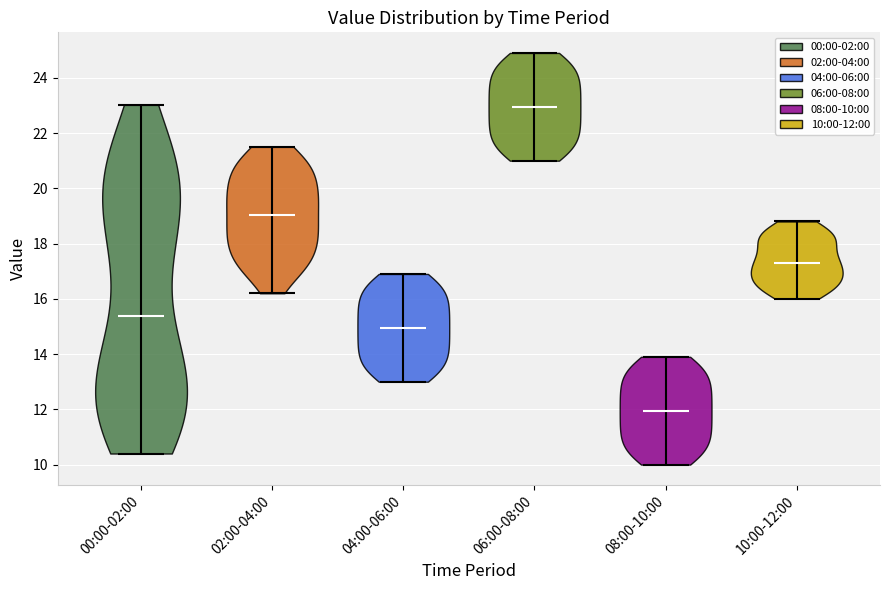

What is the lowest point the violin for 06:00-08:00 reaches on the y-axis? The values are not printed on the chart, so give them approximately, as read against the axis.

21.0